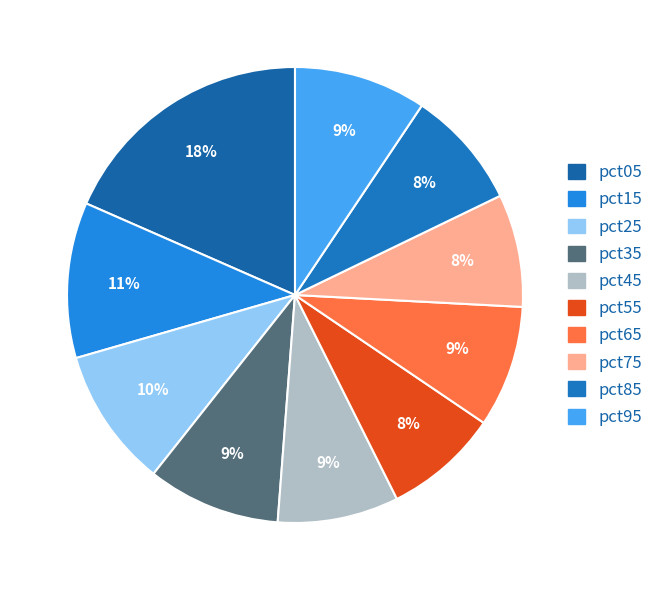

How many segments does this pie chart have?

10